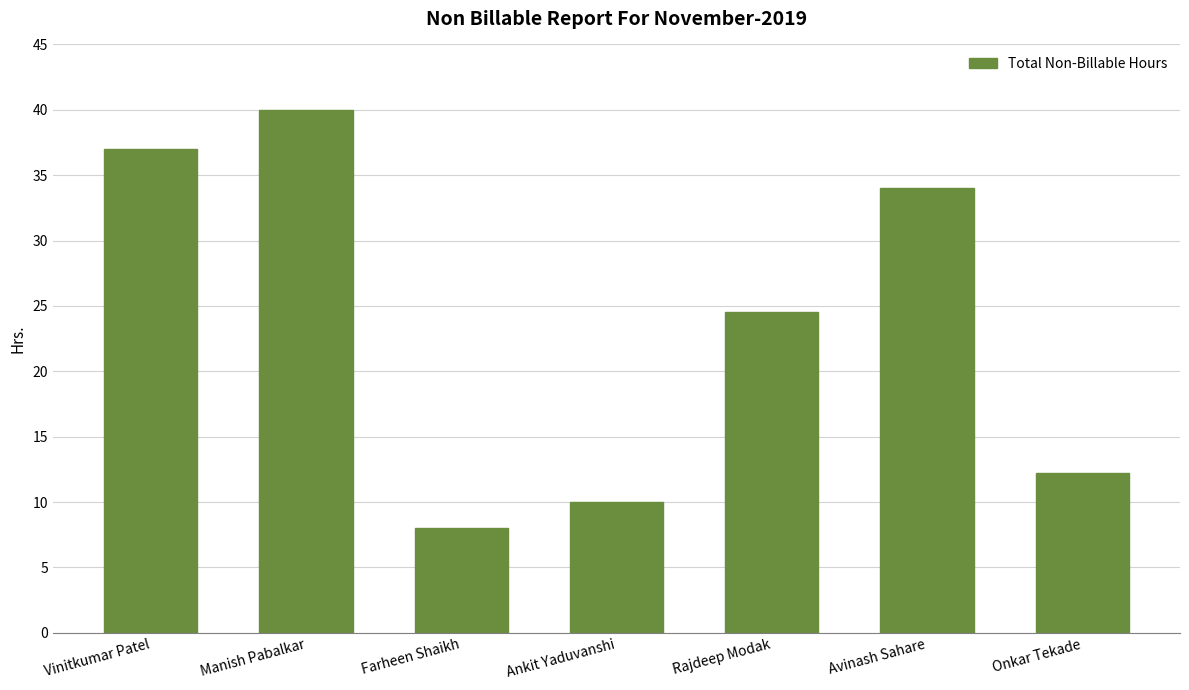

What is the difference between the maximum and minimum values?

32.0